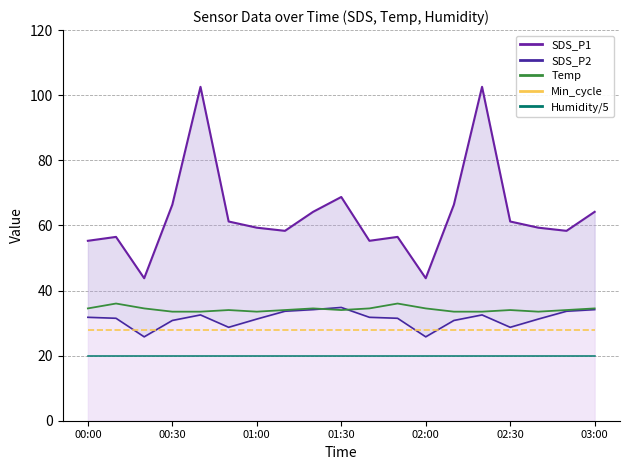

Which series has the largest range (max minus min)?

SDS_P1 line